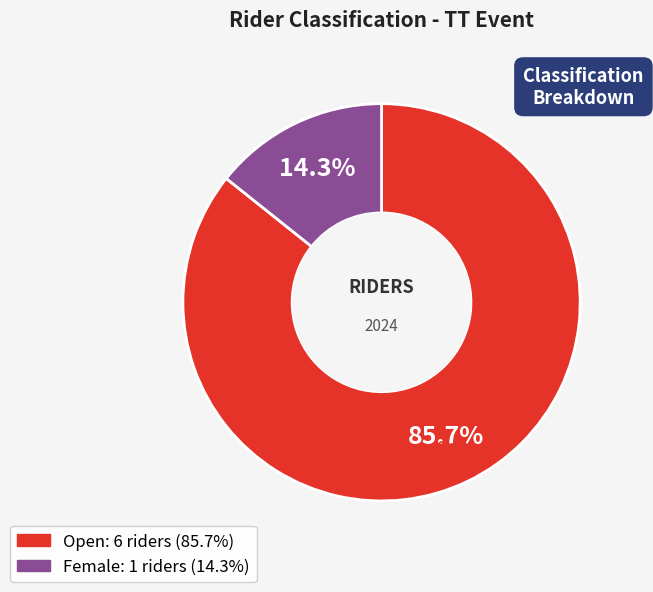

Which has a higher value, Female or Open?

Open